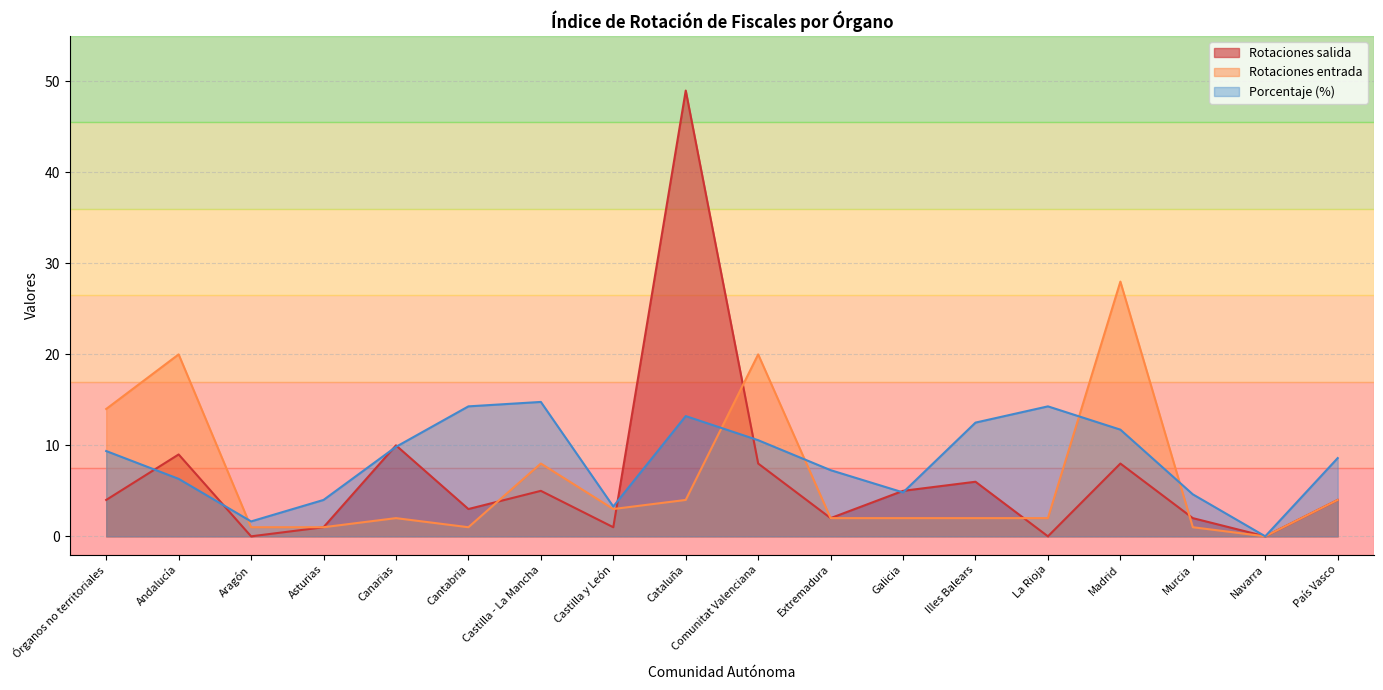

How many values in the Porcentaje series exceed 9?

9